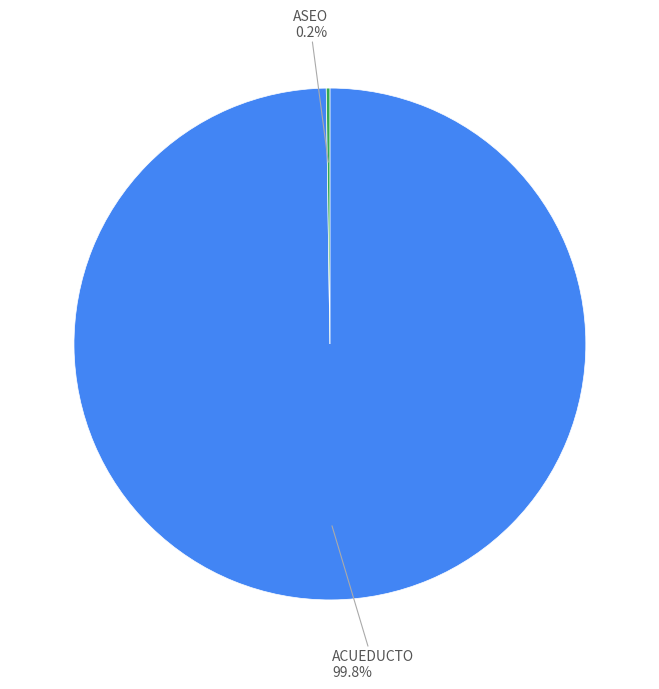

Does any single category account for the majority?

Yes